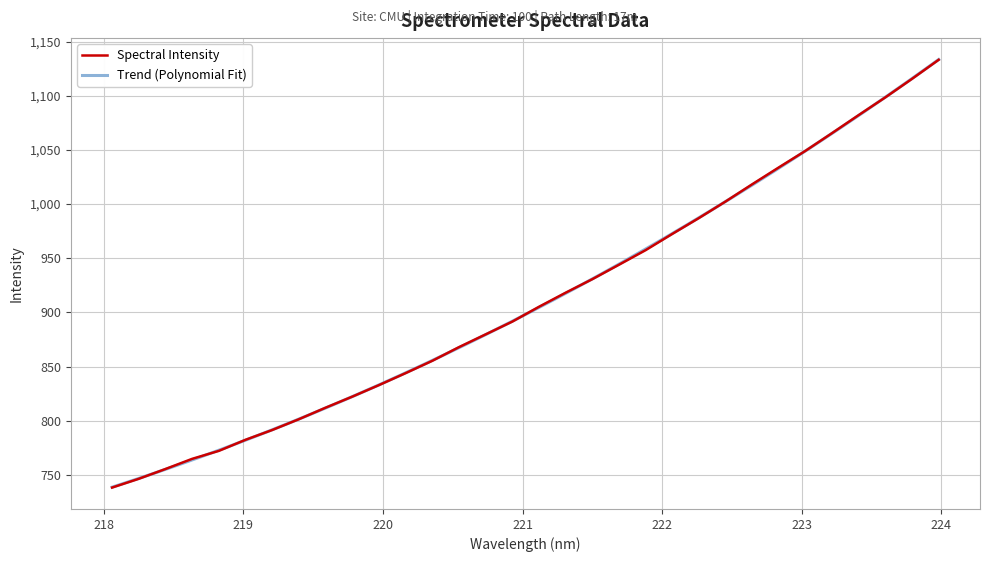

What is the label of the 31st point from the left?

223.7895